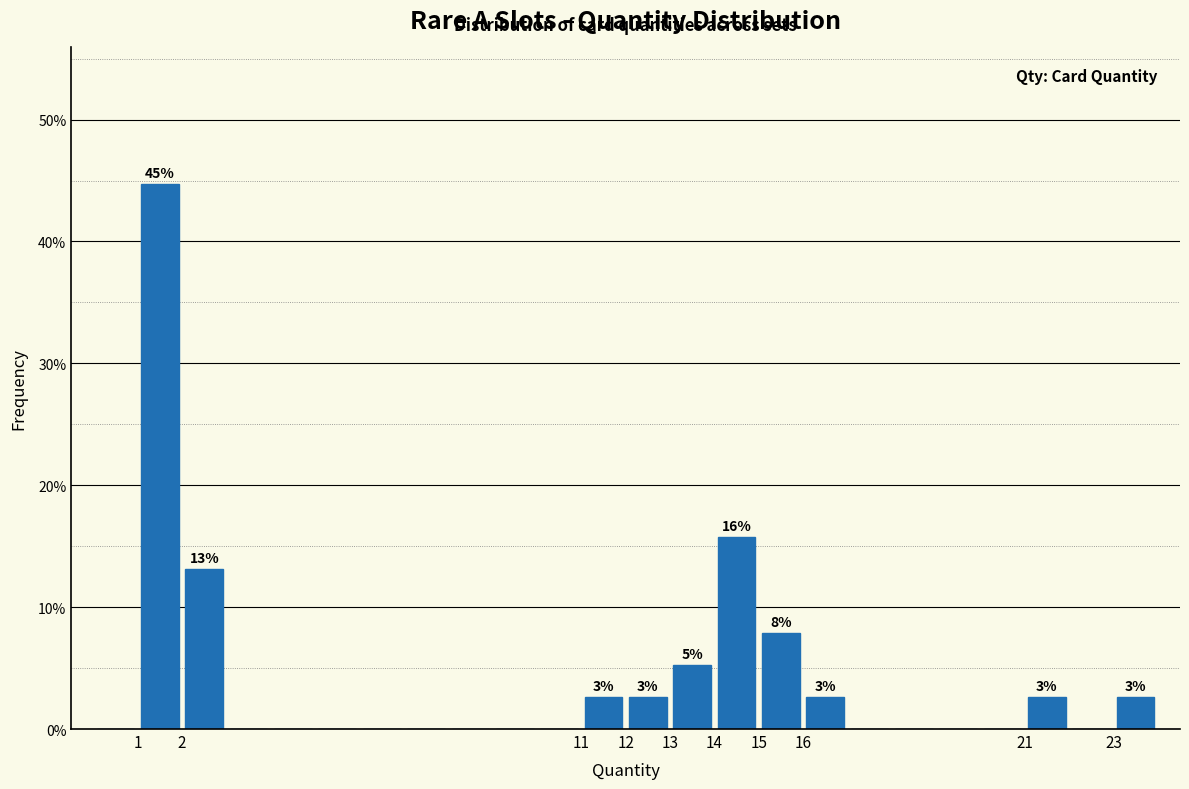

Which range on the x-axis has the tallest bar?

1 to 2